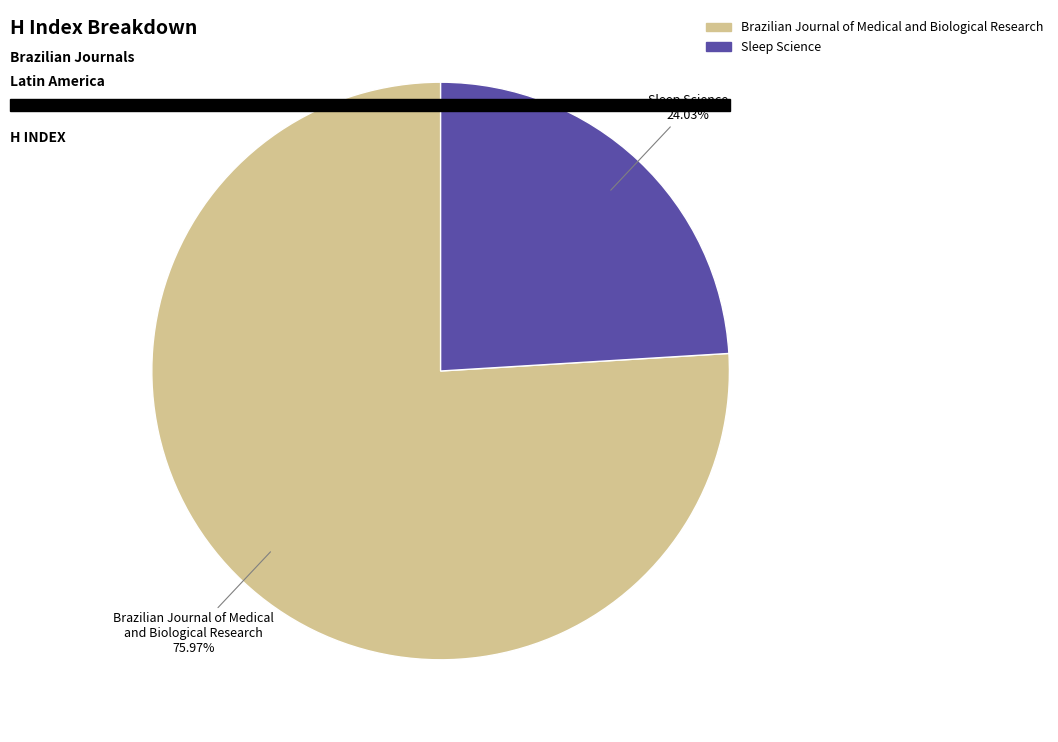

Is it true that Brazilian Journal of Medical and Biological Research is 70% of the pie?

False